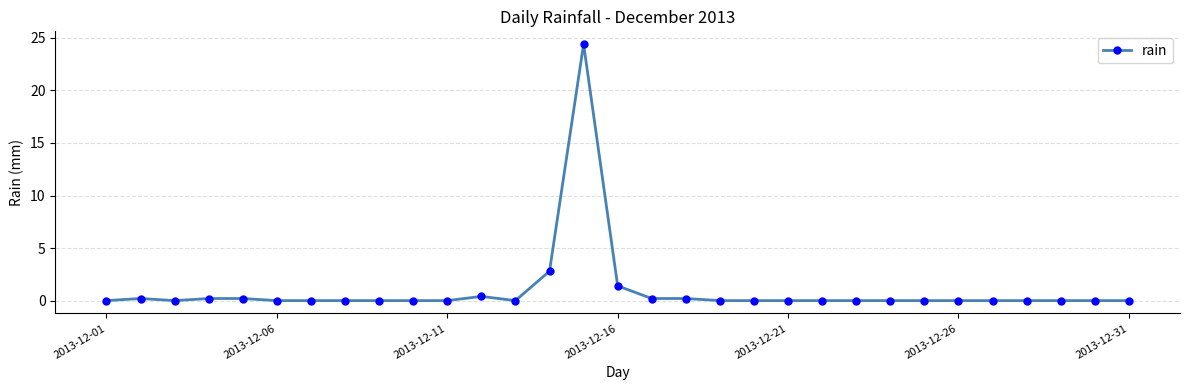

Reading left to right, extract all data points from this chart.

0.0	0.2	0.0	0.2	0.2	0.0	0.0	0.0	0.0	0.0	0.0	0.4	0.0	2.8	24.4	1.4	0.2	0.2	0.0	0.0	0.0	0.0	0.0	0.0	0.0	0.0	0.0	0.0	0.0	0.0	0.0